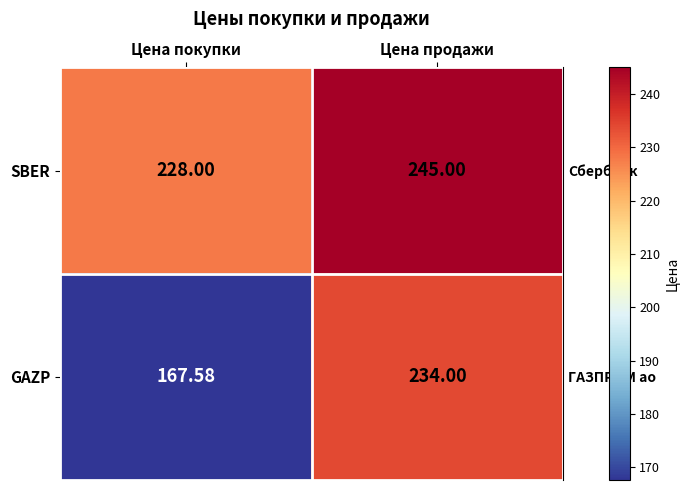

Which series changed the most between Цена покупки and Цена продажи?

GAZP